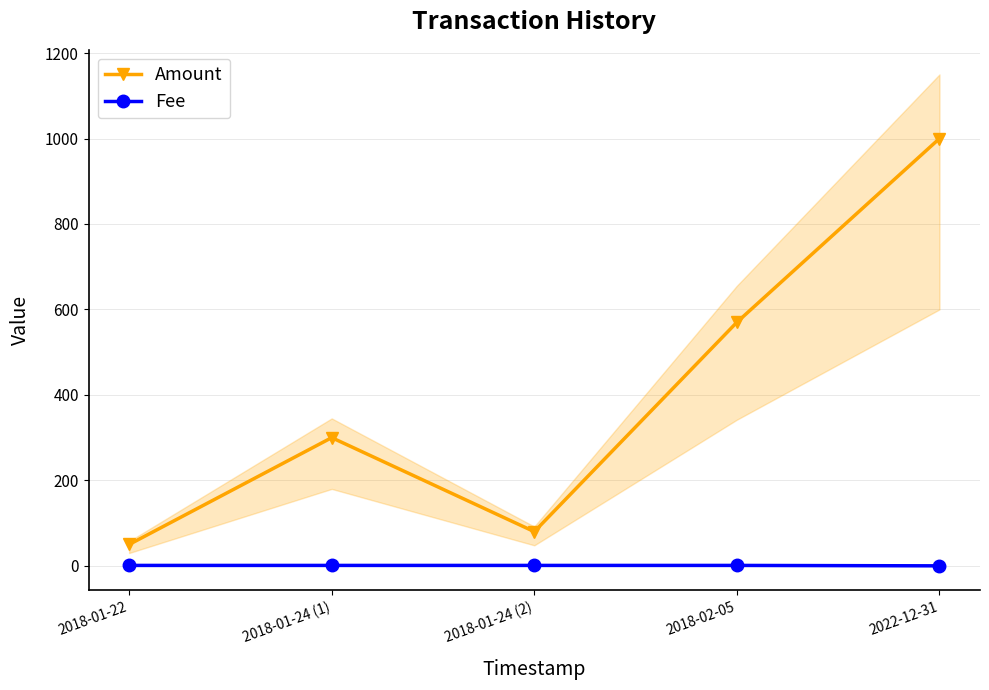

True or false: Fee and Amount intersect in this chart.

False